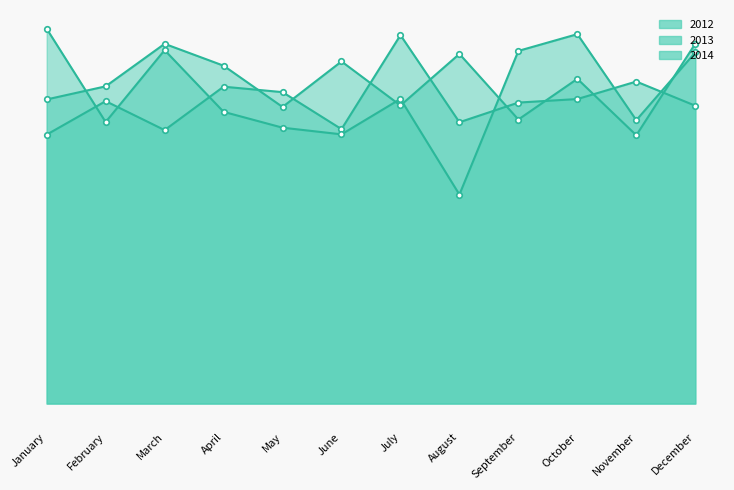

What is the maximum value for 2012?

1056573